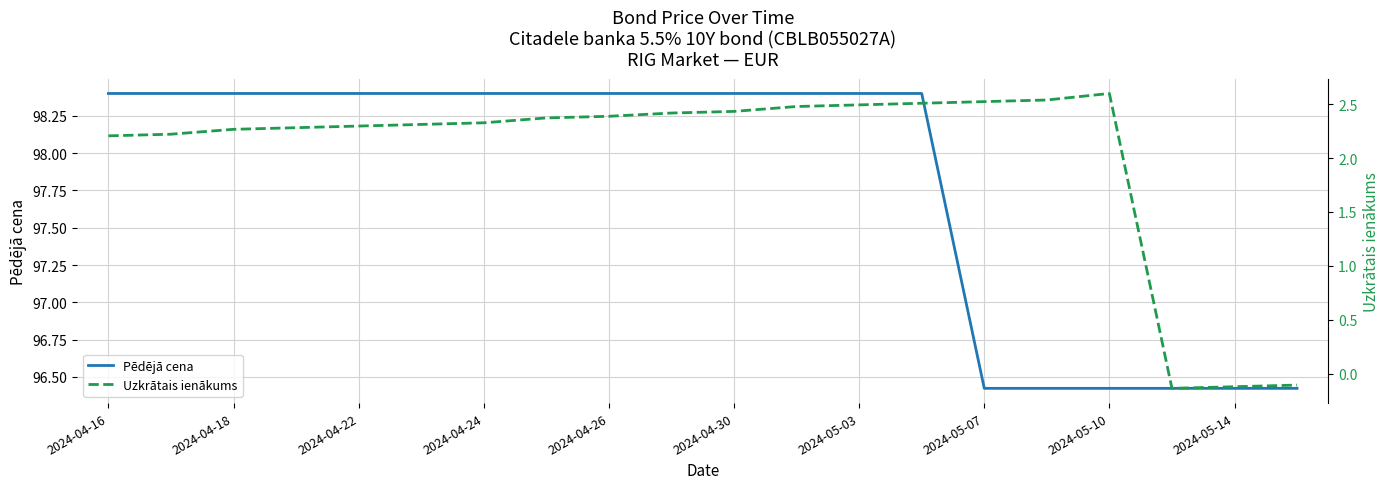

Where is the first local minimum for Uzkrātais ienākums?

17